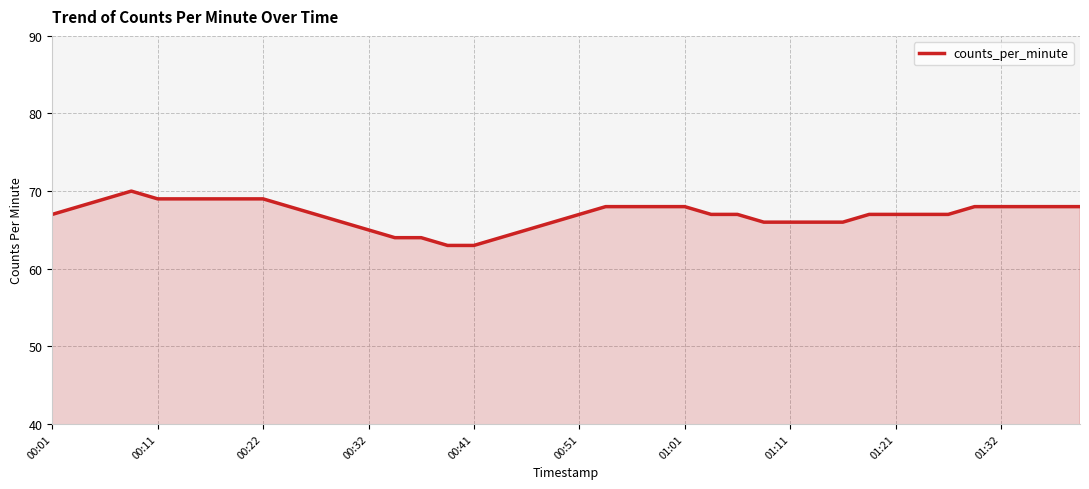

What is the maximum value shown in the chart?

70